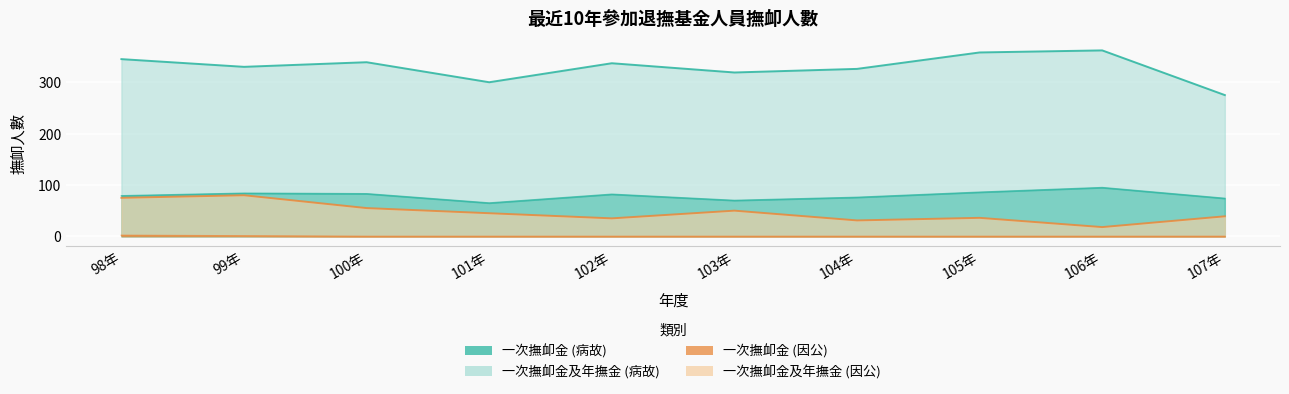

Count the 一次撫卹金 (因公) values in the range 0 to 1.

9